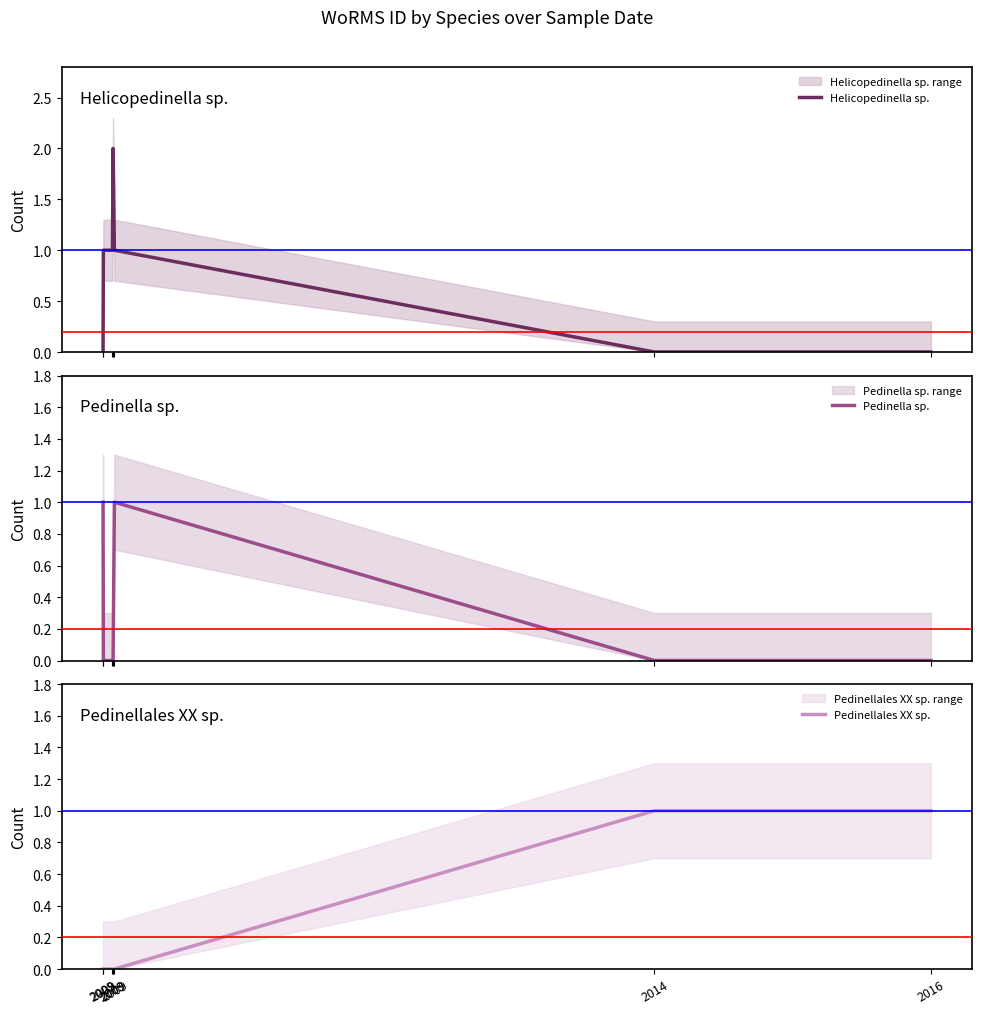

Where do Helicopedinella sp. and Pedinella sp. first cross each other?

2009 and 2009